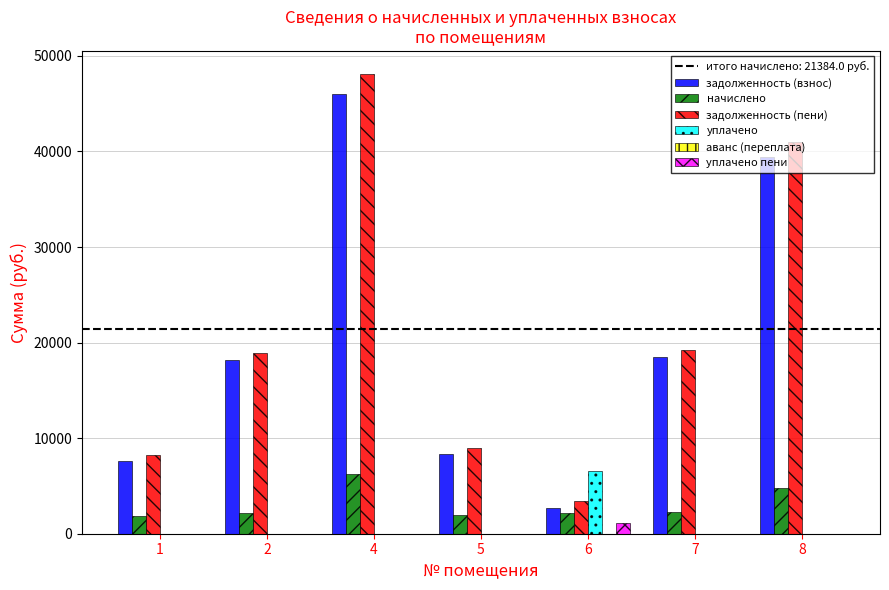

At which category is the sum across all series the highest?

4